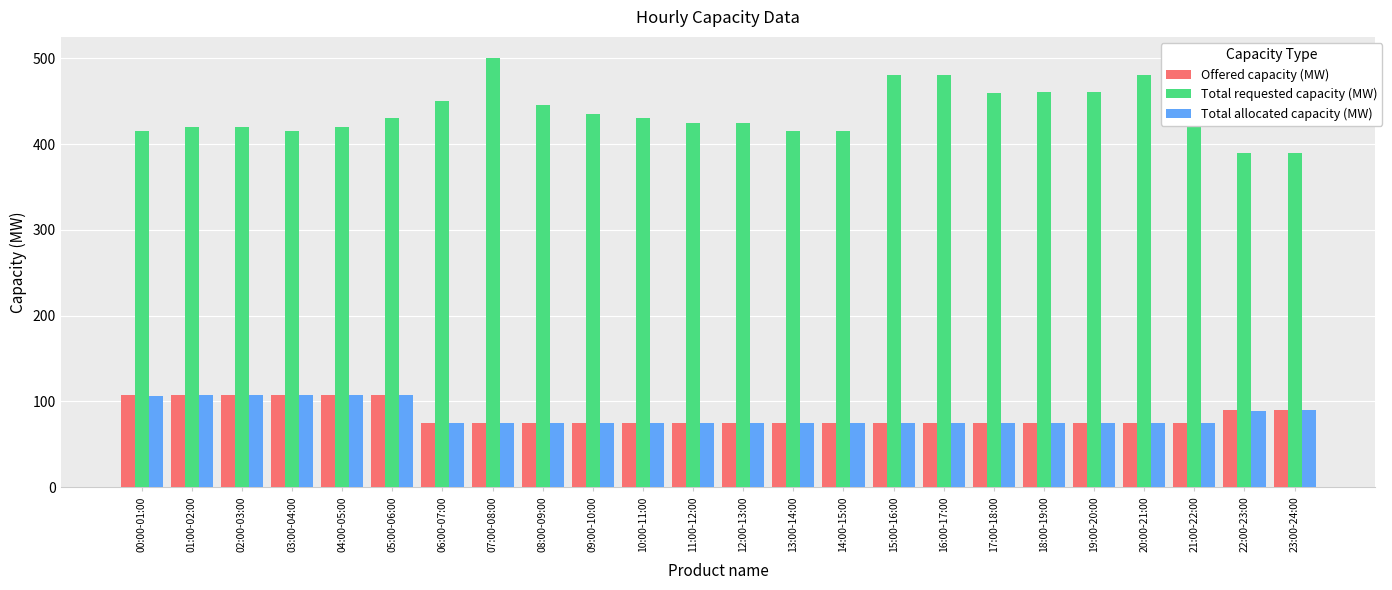

True or false: Offered capacity (MW) has a value of 121 at 12:00-13:00.

False